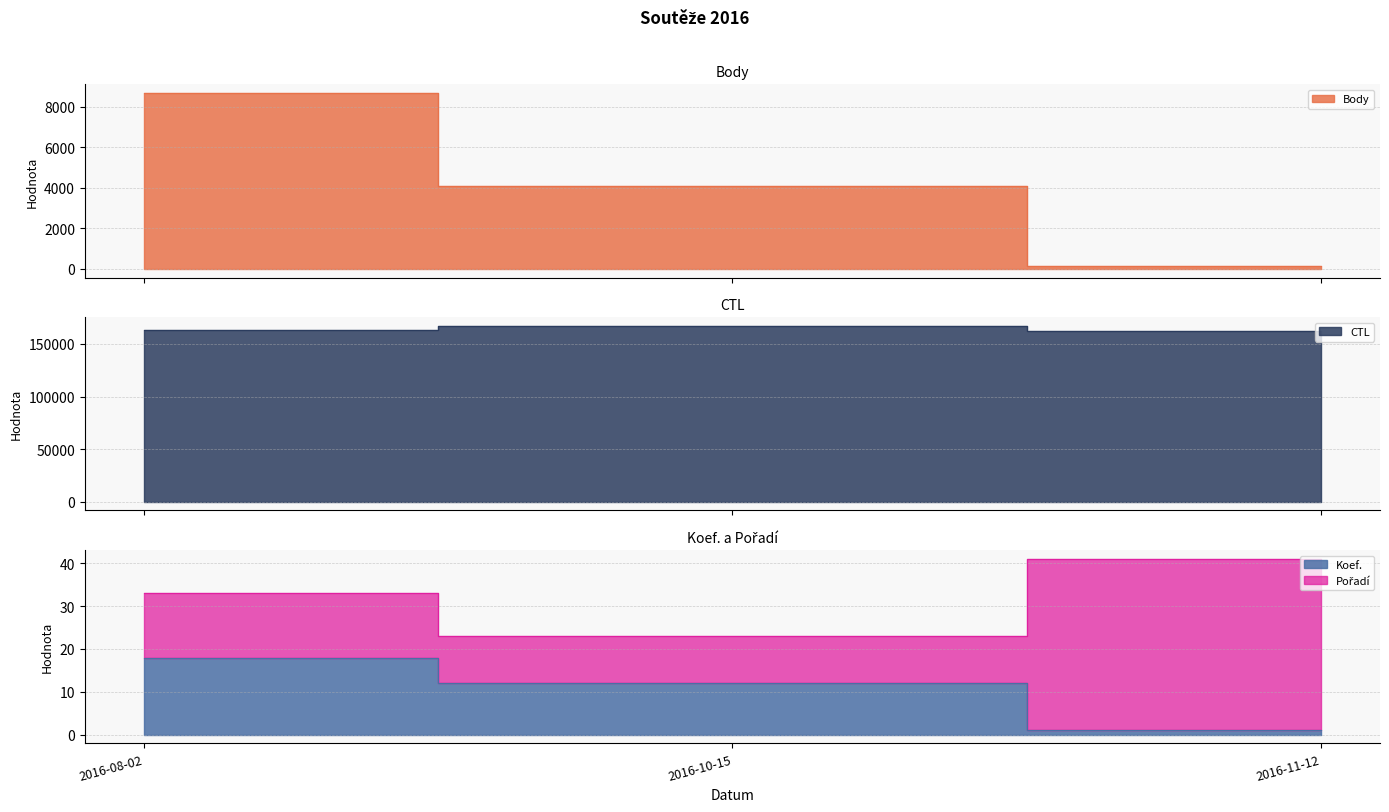

At how many categories does at least one series exceed 45228?

3